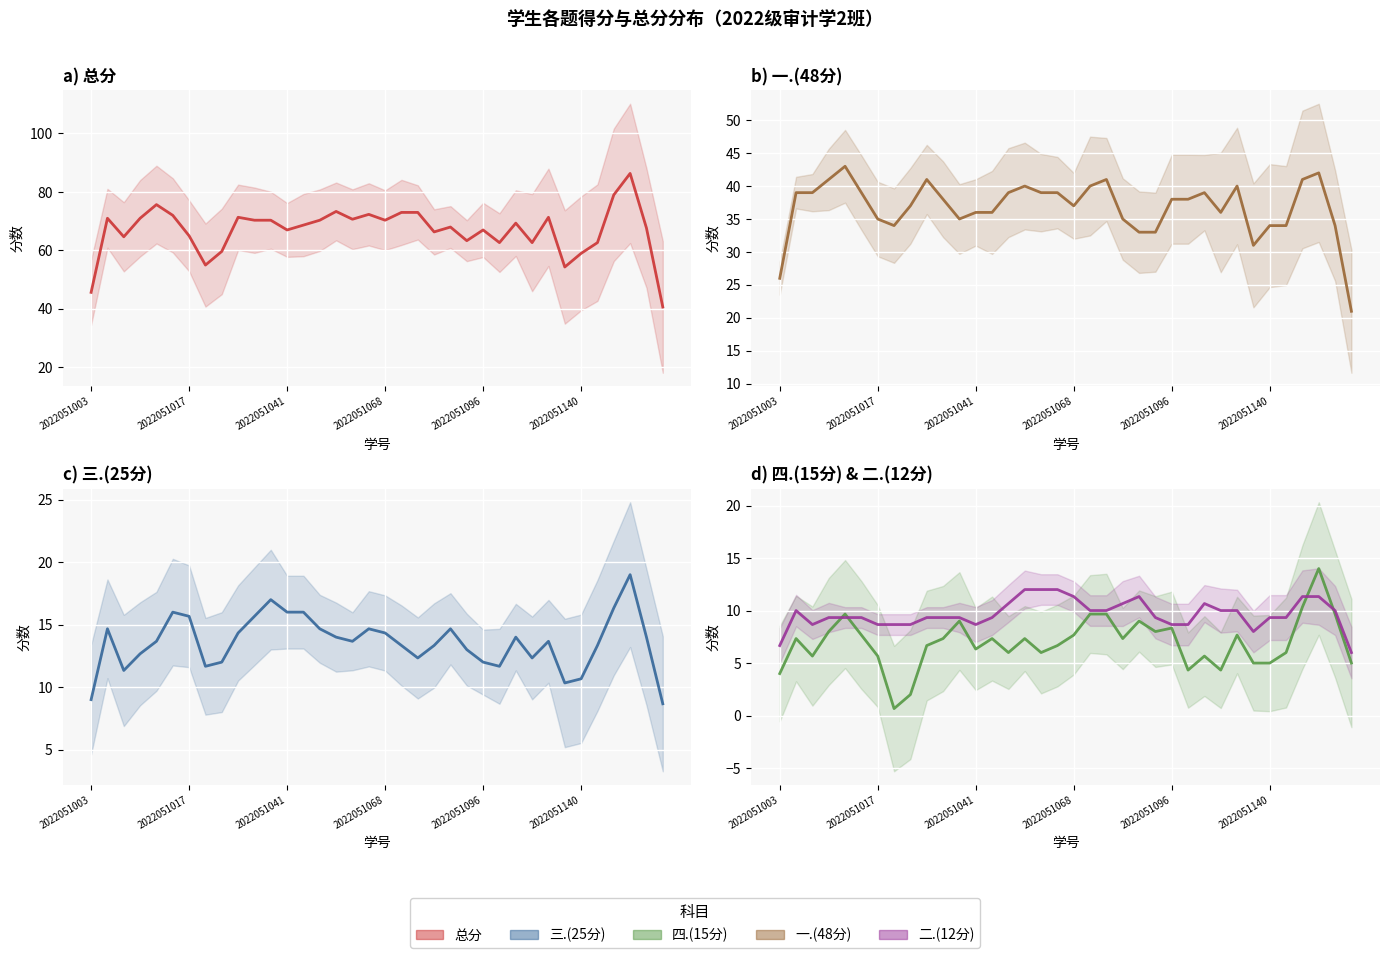

True or false: 总分 has a value of 28.5 at 25.

False